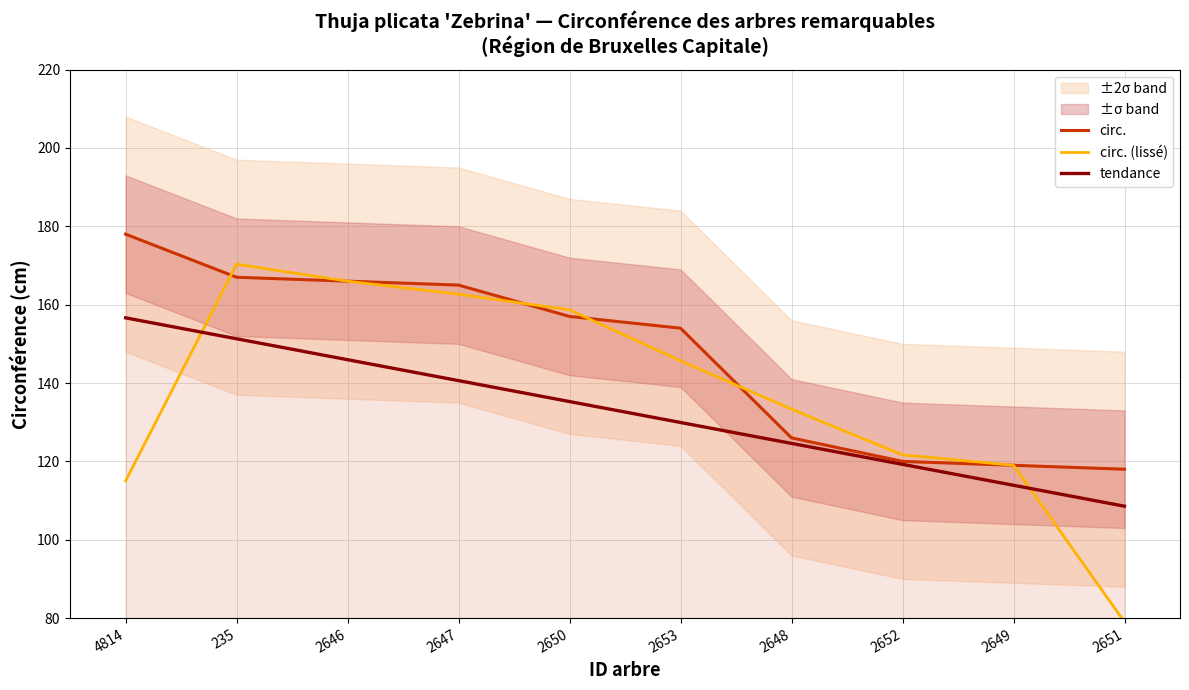

Reading left to right, extract all data points from this chart.

circ.: 4814=178.0	235=167.0	2646=166.0	2647=165.0	2650=157.0	2653=154.0	2648=126.0	2652=120.0	2649=119.0	2651=118.0
circ. (lissé): 4814=115.0	235=170.3	2646=166.0	2647=162.7	2650=158.7	2653=145.7	2648=133.3	2652=121.7	2649=119.0	2651=79.0
tendance: 4814=156.6	235=151.3	2646=146.0	2647=140.6	2650=135.3	2653=129.9	2648=124.6	2652=119.2	2649=113.9	2651=108.6